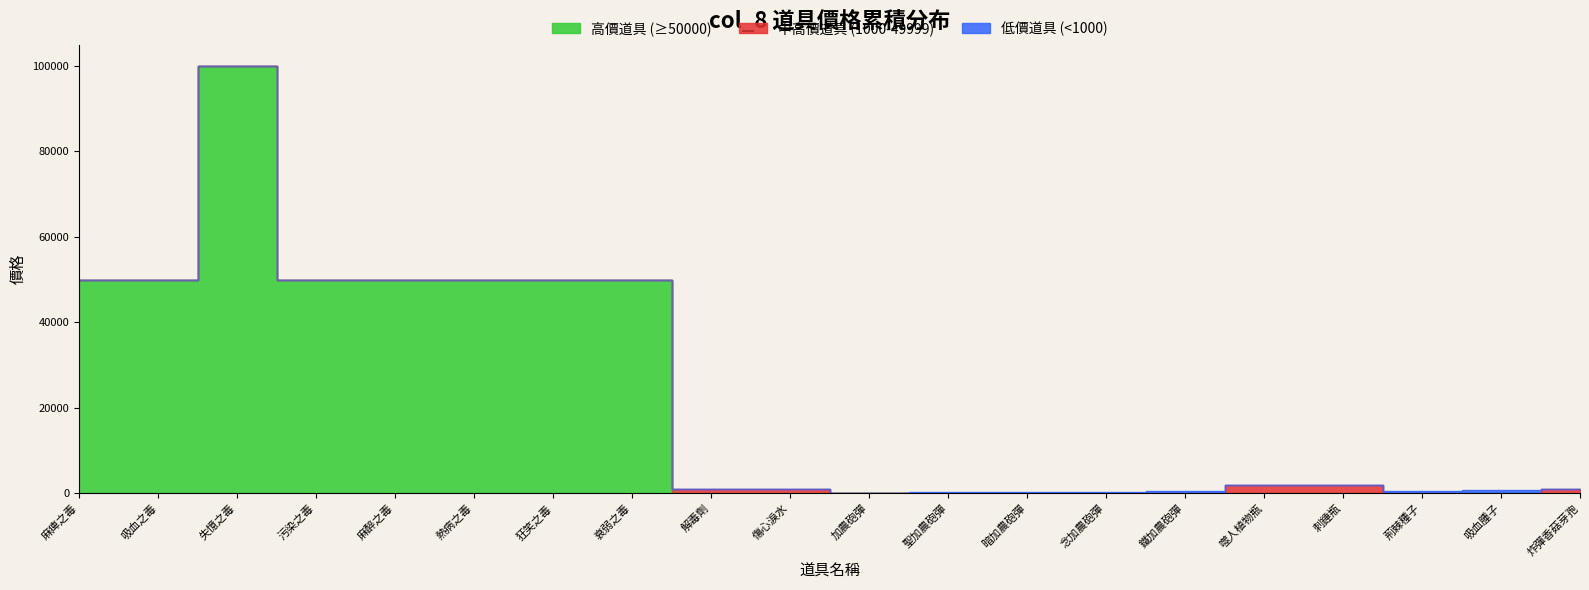

How many values are below 2000?

10